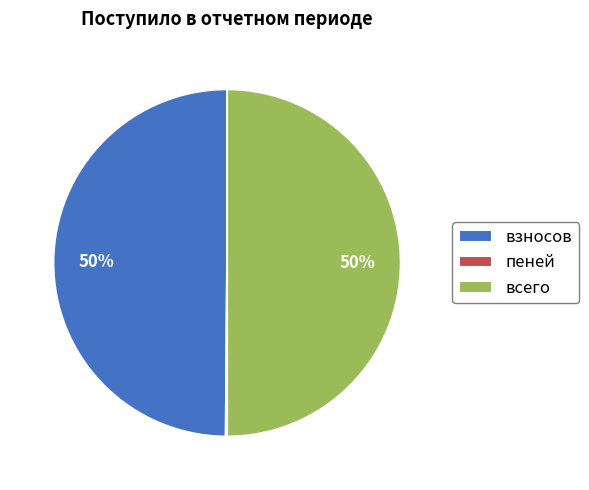

Is it true that всего is 41% of the pie?

False